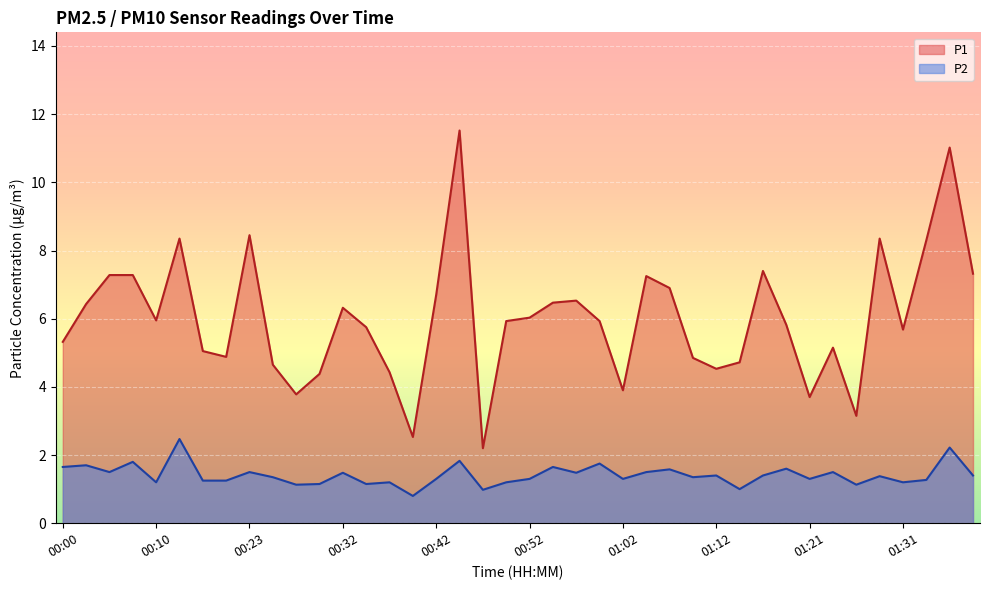

Between 01:24 and 01:26, which series saw the biggest shift?

P1